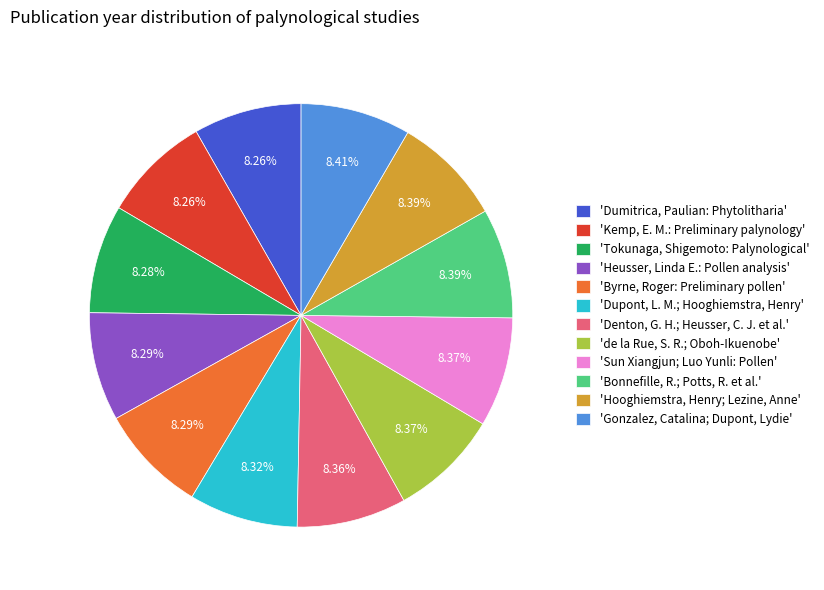

Is 'Bonnefille, R.; Potts, R. et al.' the majority of the pie?

No